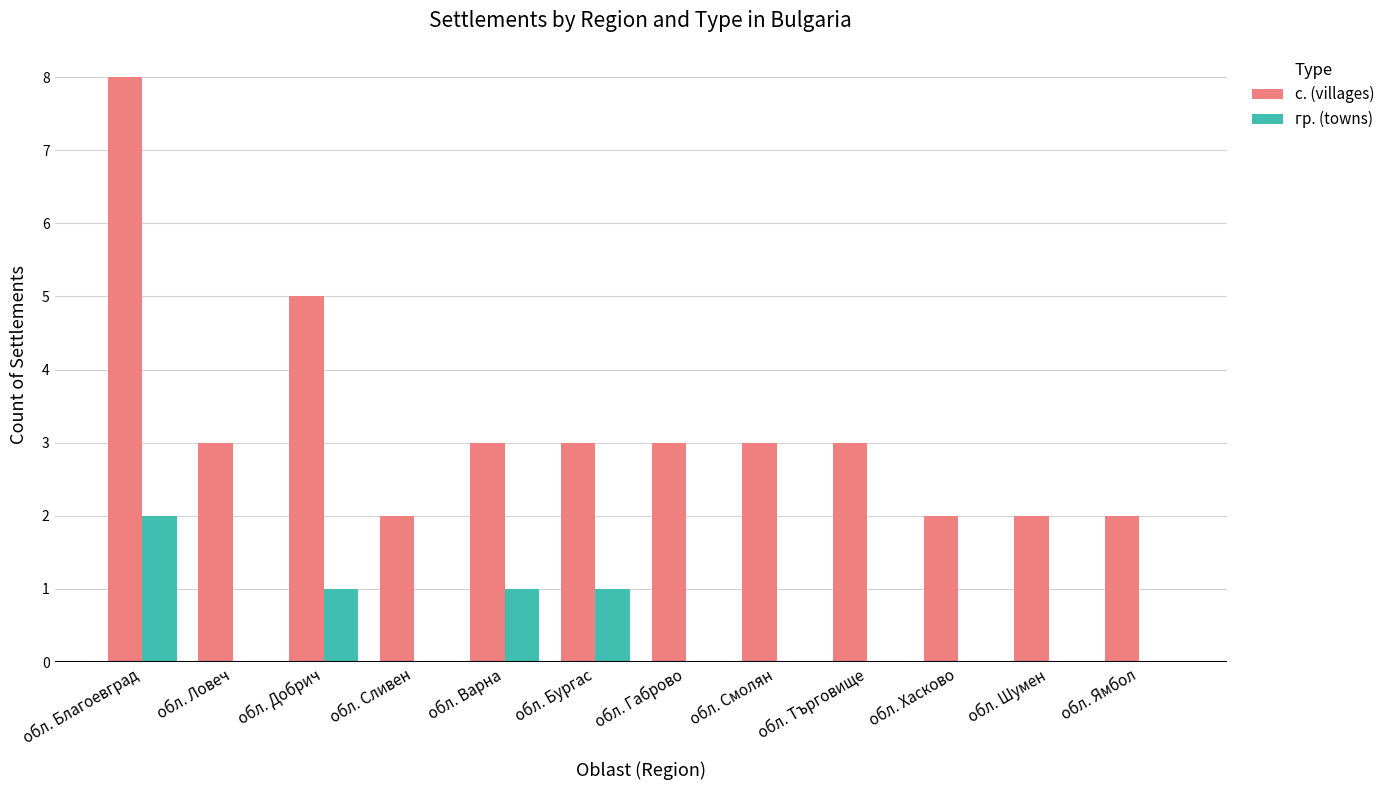

Reading right to left, what are all the values shown in this chart?

с. (villages): 2	2	2	3	3	3	3	3	2	5	3	8
гр. (towns): 0	0	0	0	0	0	1	1	0	1	0	2